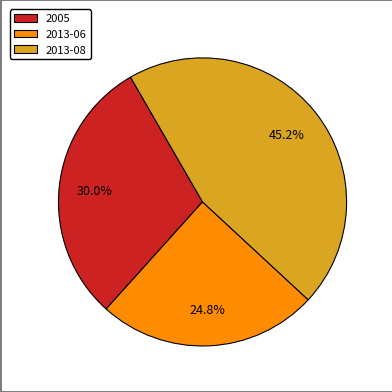

Approximately how many times larger is the value at 2013-06 compared to 2005?

0.8